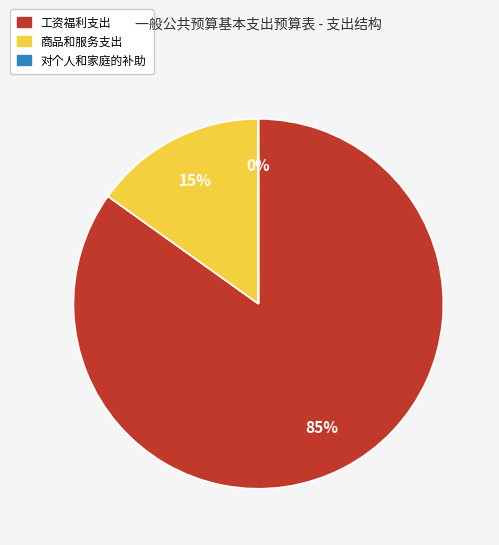

Which has a higher value, 工资福利支出 or 商品和服务支出?

工资福利支出